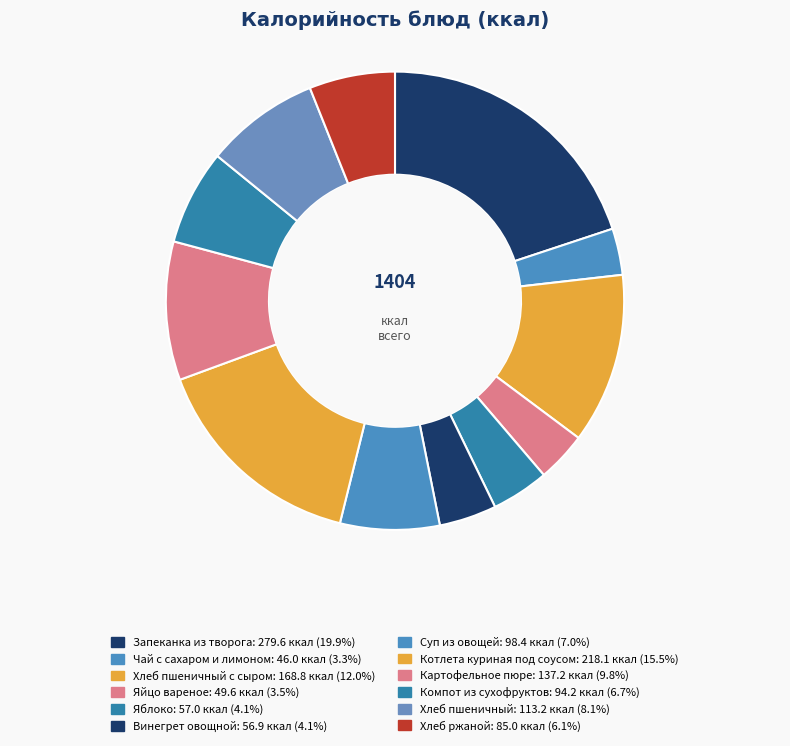

Count the number of slices in the pie.

12